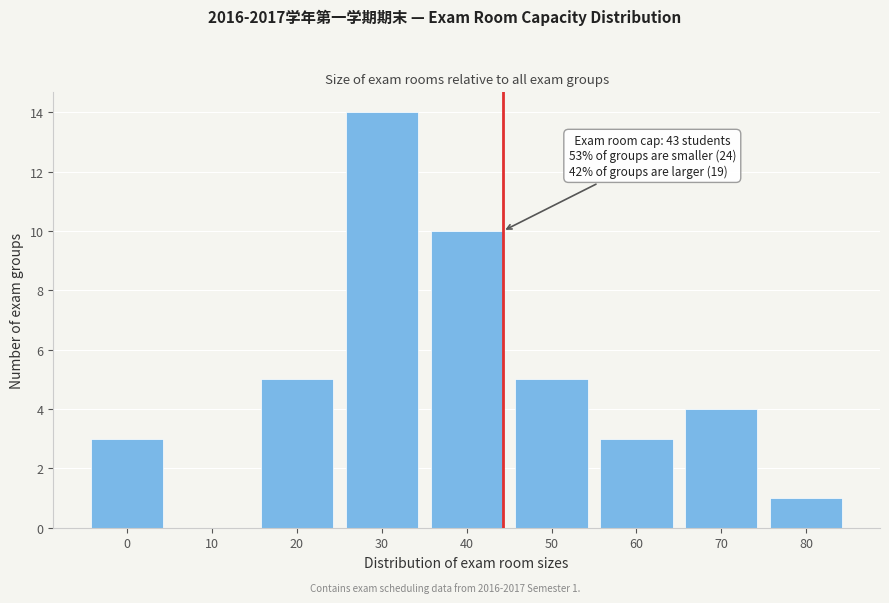

Reading left to right, what are all the values shown in this chart?

0=3	10=0	20=5	30=14	40=10	50=5	60=3	70=4	80=1